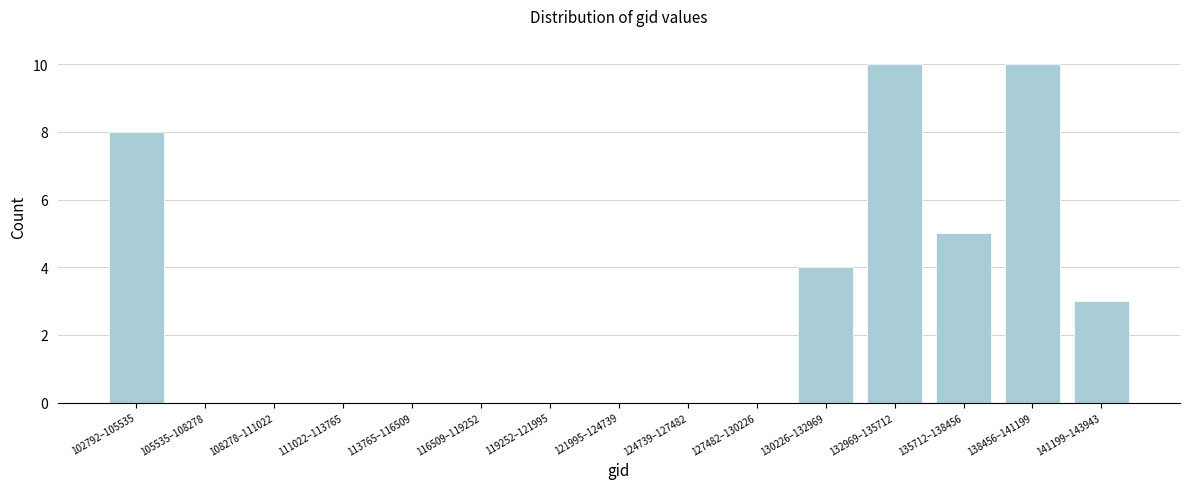

Reading left to right, extract all data points from this chart.

102792–105535=8	105535–108278=0	108278–111022=0	111022–113765=0	113765–116509=0	116509–119252=0	119252–121995=0	121995–124739=0	124739–127482=0	127482–130226=0	130226–132969=4	132969–135712=10	135712–138456=5	138456–141199=10	141199–143943=3